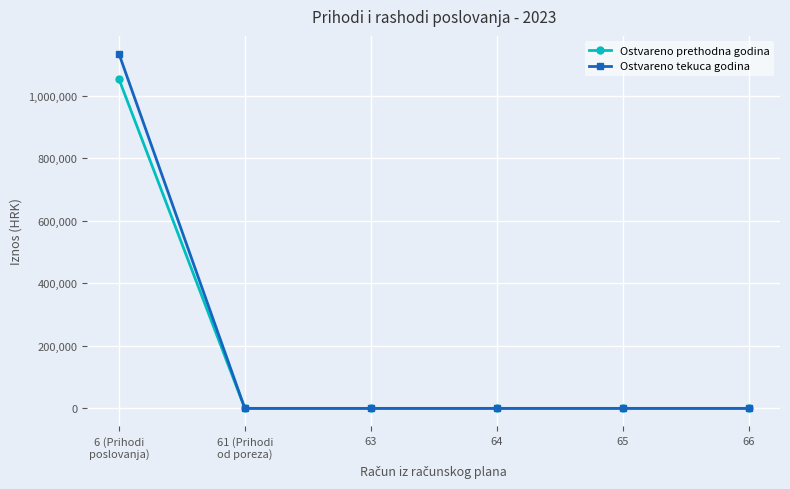

At how many categories does at least one series exceed 634276?

1